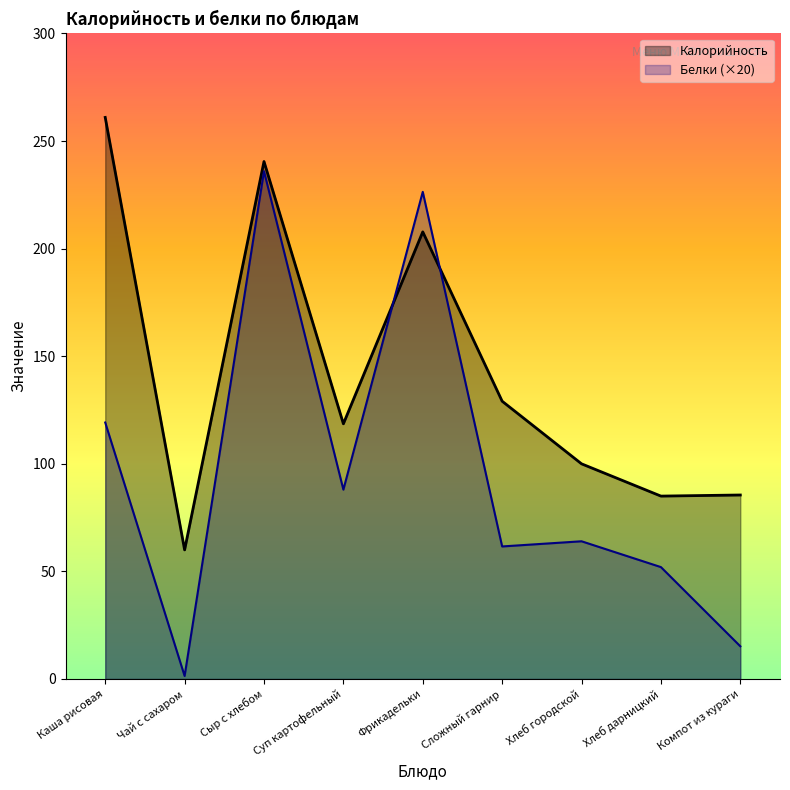

Where is Калорийность nearest to the value 160?

Сложный гарнир